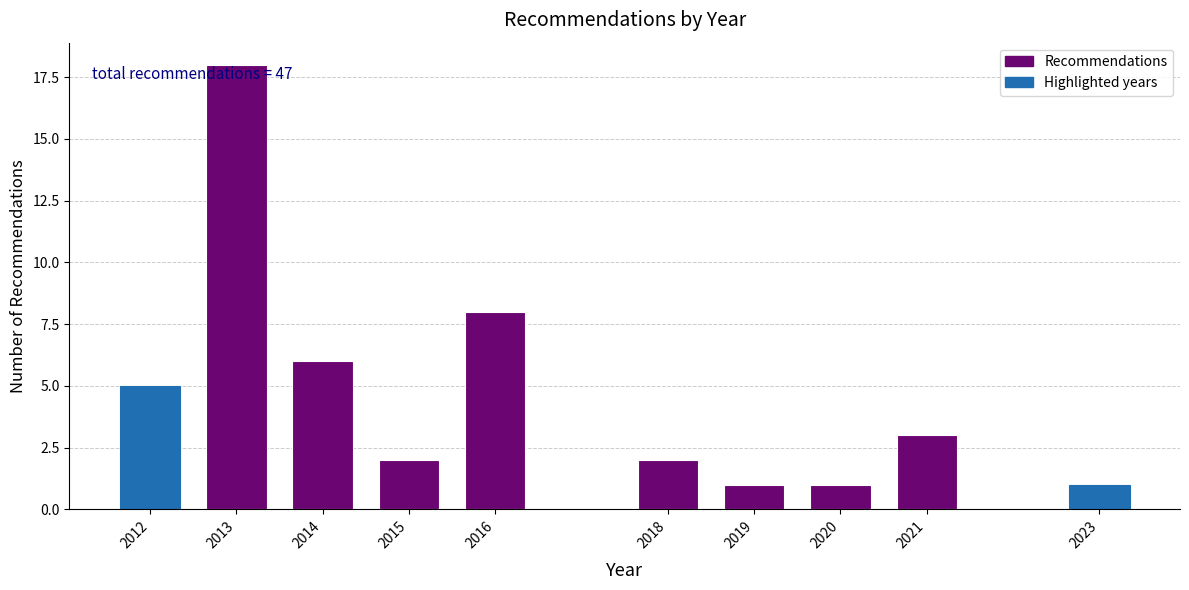

Reading left to right, what are all the values shown in this chart?

5	18	6	2	8	2	1	1	3	1